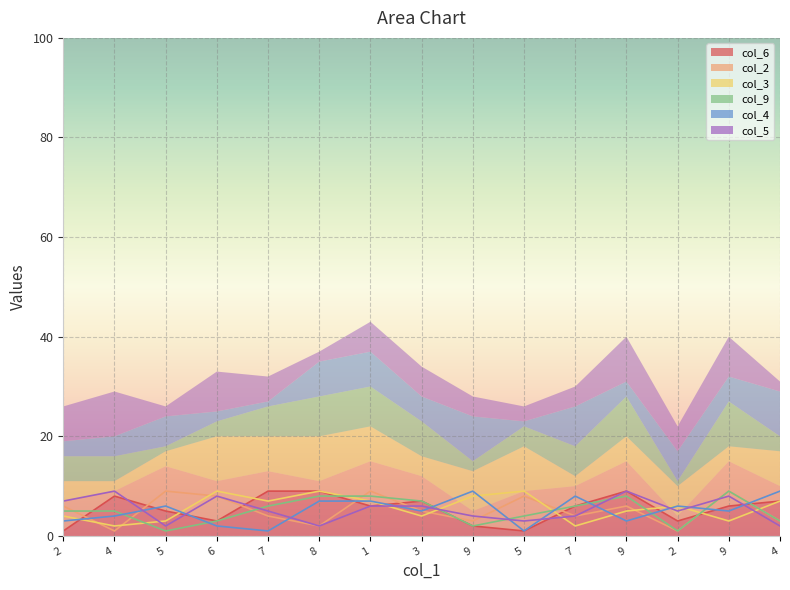

At which category does col_4 reach its first local peak?

5